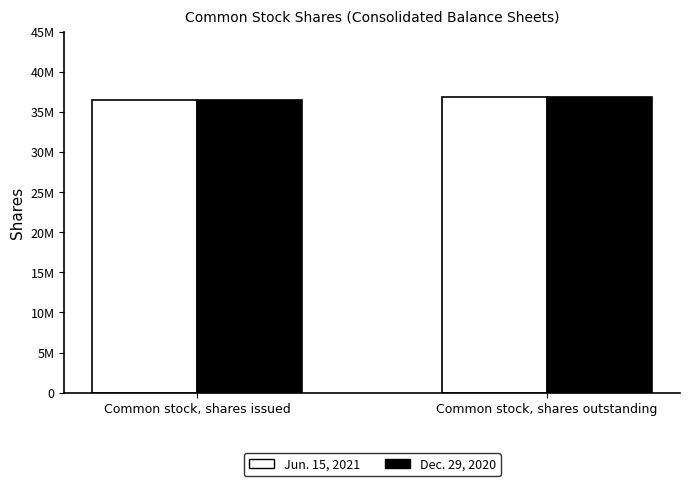

What is the value of the Jun. 15, 2021 bar at the 2nd from the left?

36828237